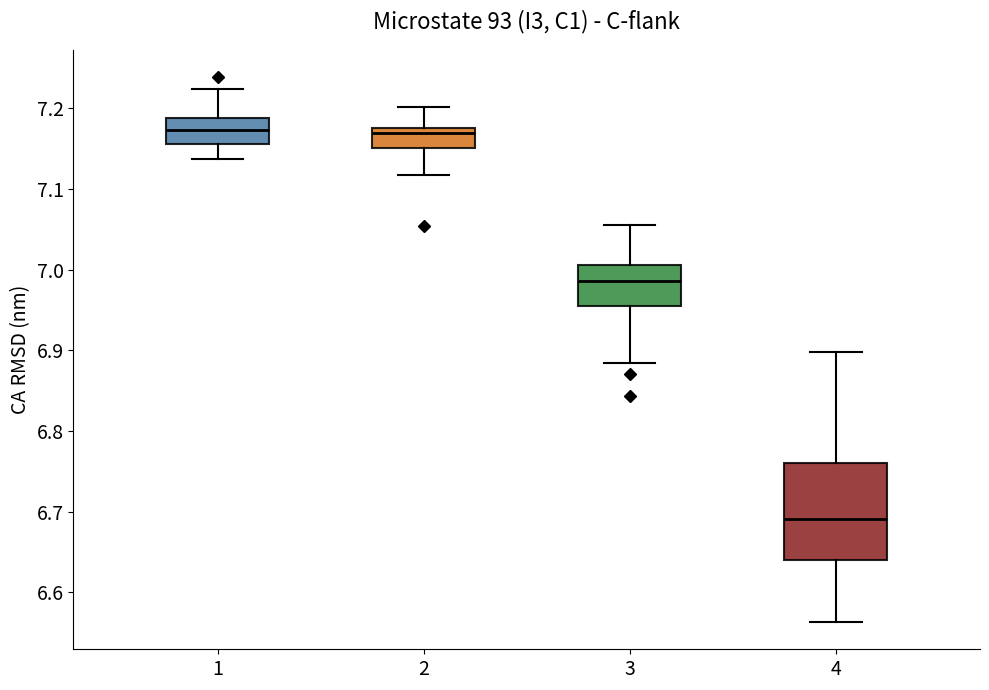

Reading left to right, read every box against the y-axis: the position of its median line, the range the box covers, and the ends of its whiskers. The values are not printed on the chart, so give them approximately, as read against the axis.

1: median 7.17, box 7.16 to 7.19, whiskers 7.14 to 7.22
2: median 7.17, box 7.15 to 7.18, whiskers 7.12 to 7.20
3: median 6.99, box 6.96 to 7.01, whiskers 6.88 to 7.06
4: median 6.69, box 6.64 to 6.76, whiskers 6.56 to 6.90